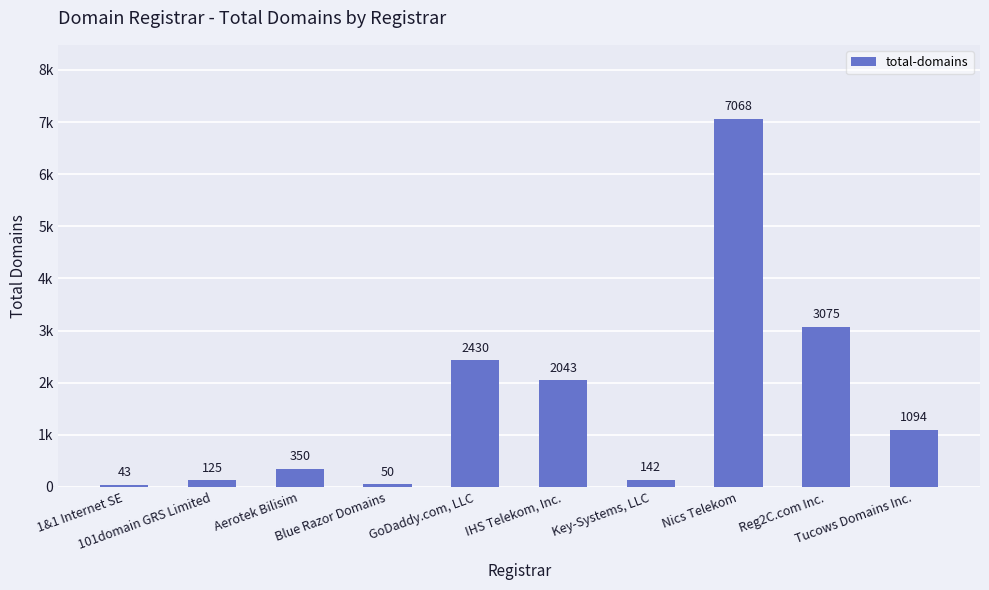

What is the value of the 5th bar from the left?

2430